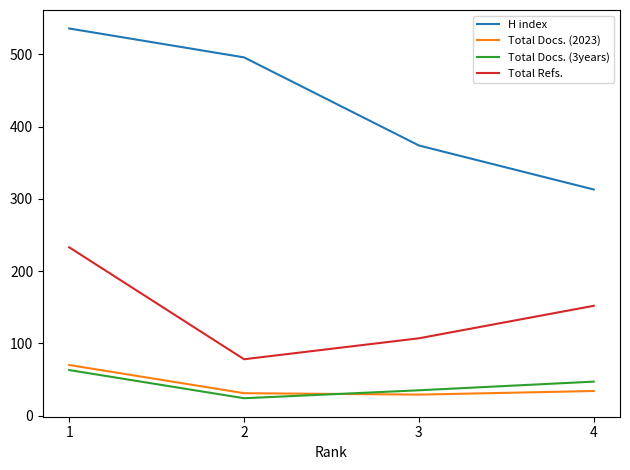

Where is H index nearest to the value 424?

3